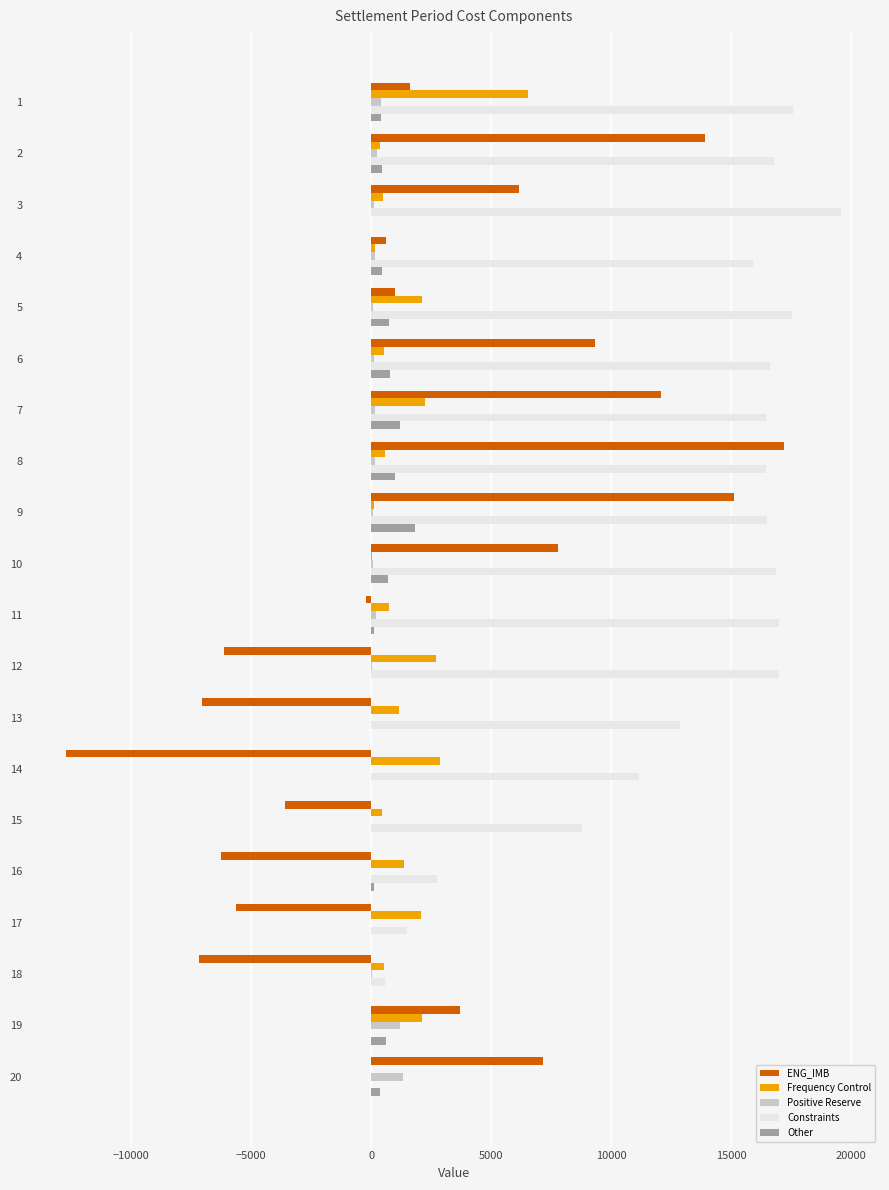

Which series has the largest total across all categories?

Constraints